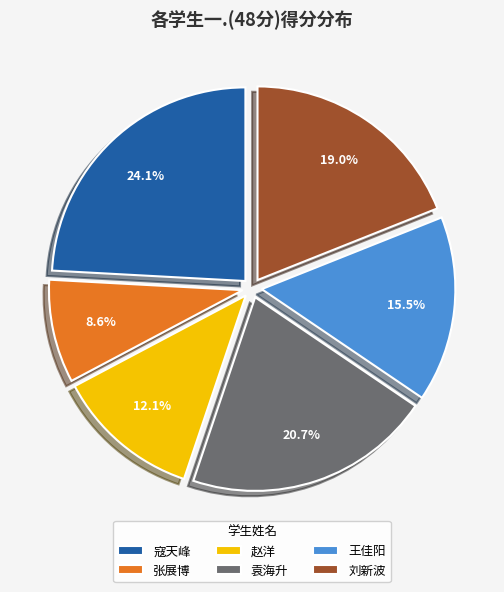

What is the total percentage of 袁海升 and 王佳阳?

36.2%